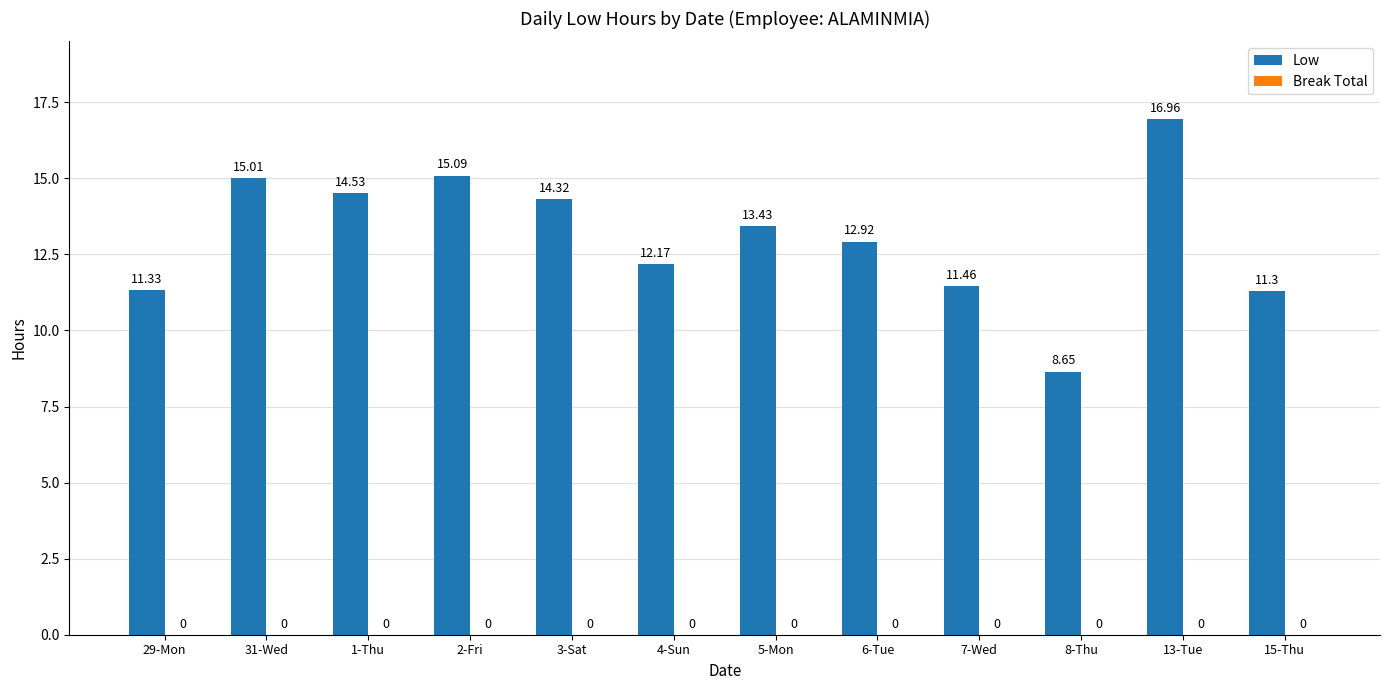

Which label corresponds to the largest value in the chart?

13-Tue